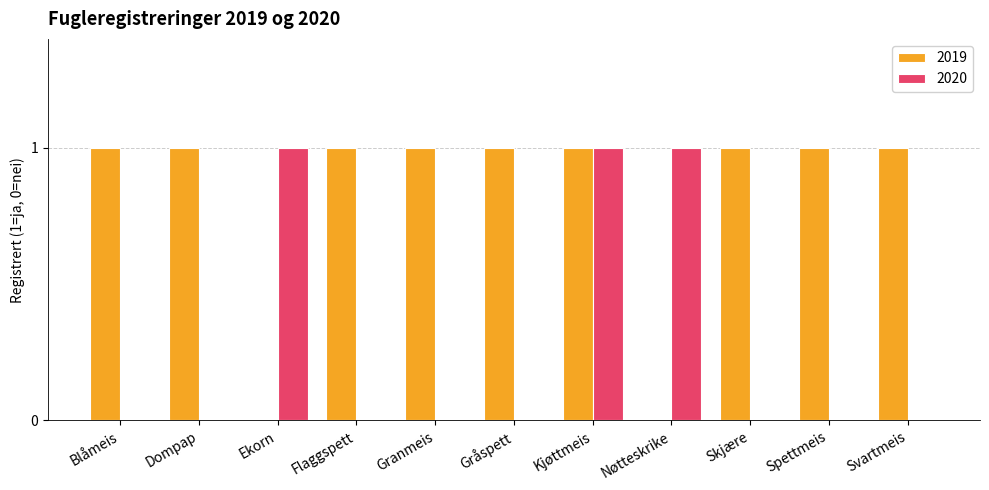

Is it true that 2020 equals 1 at Skjære?

False